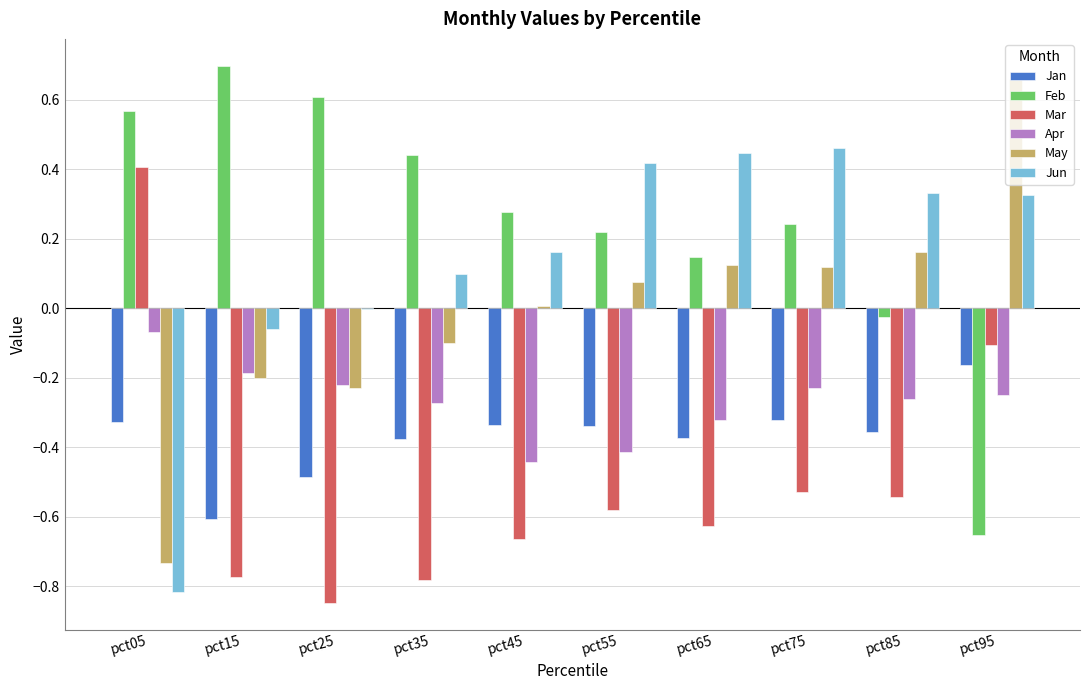

How many data points does each series have?

10